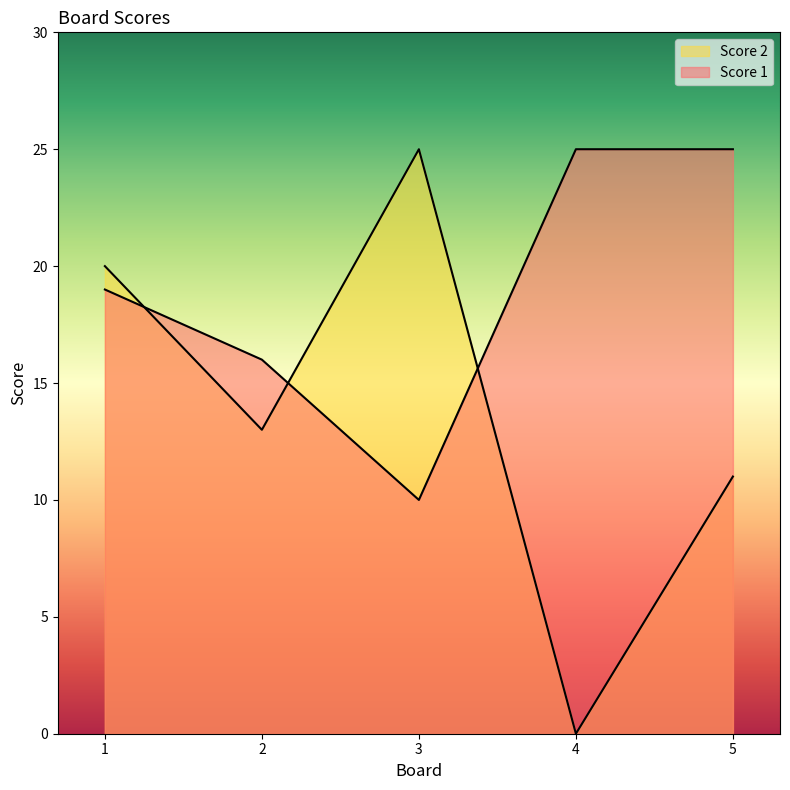

What are all the series names shown in the legend?

Score 1, Score 2